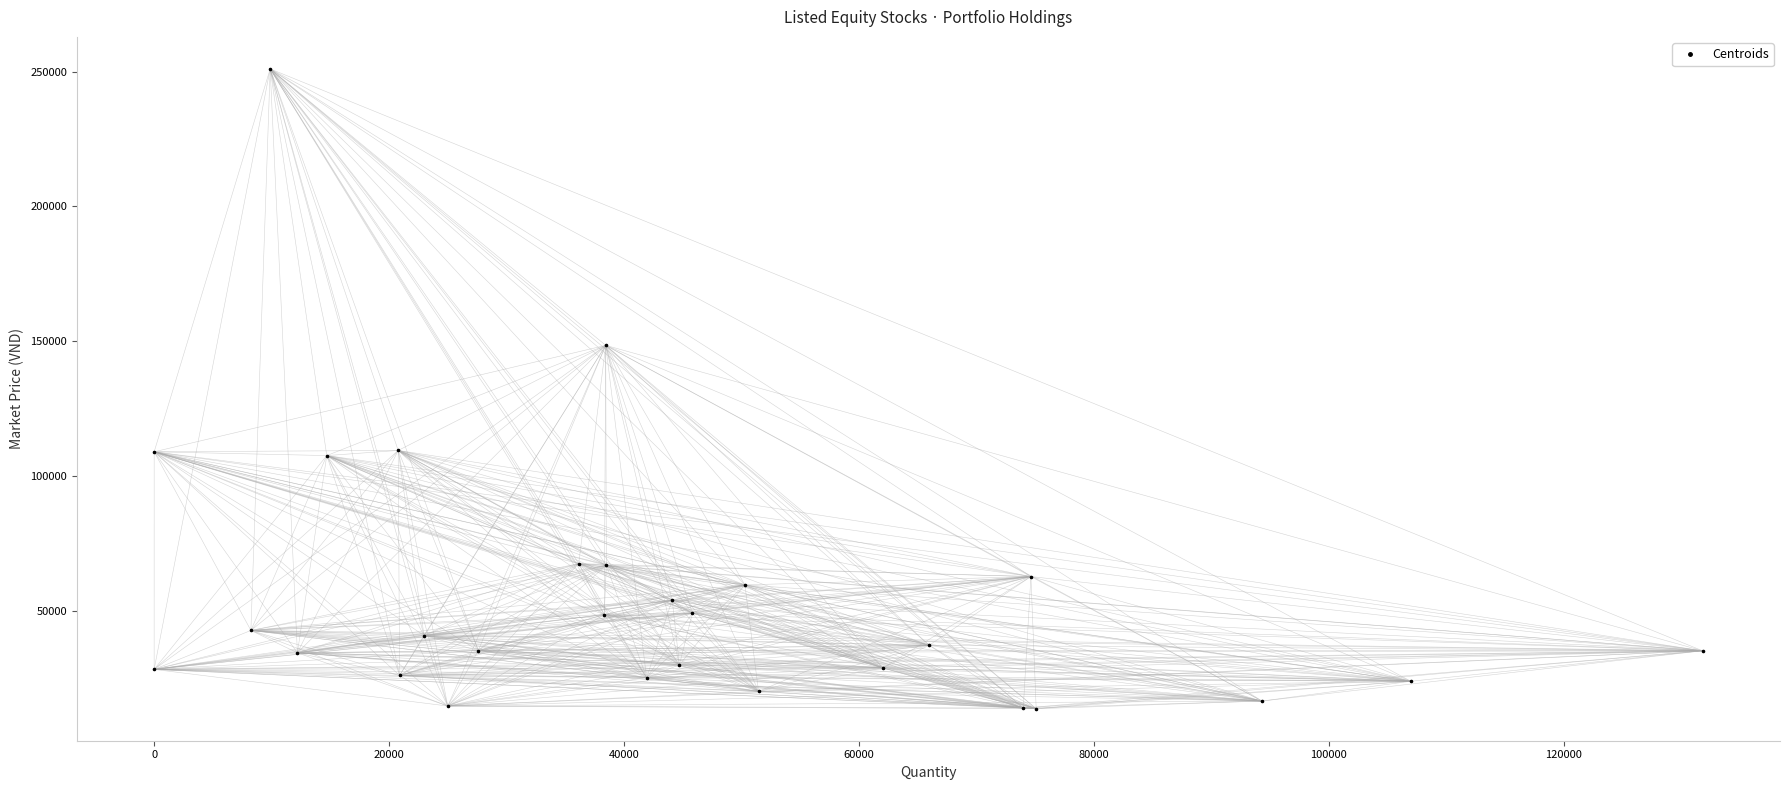

What Y value in the scatter plot is closest to 132275?

148400